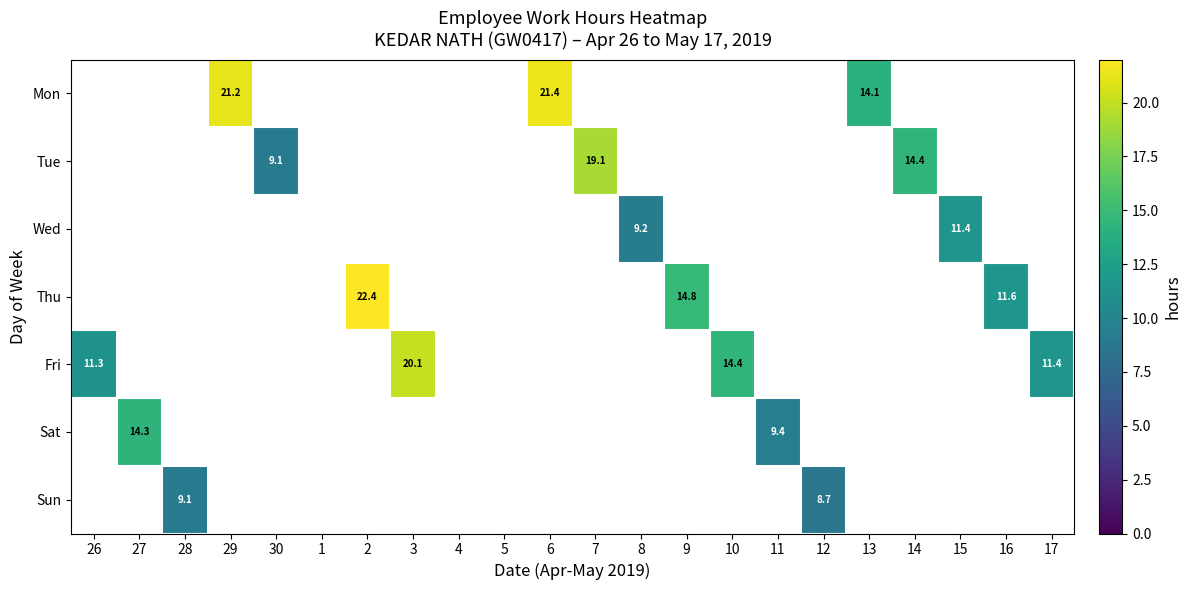

How many data points does each series have?

22